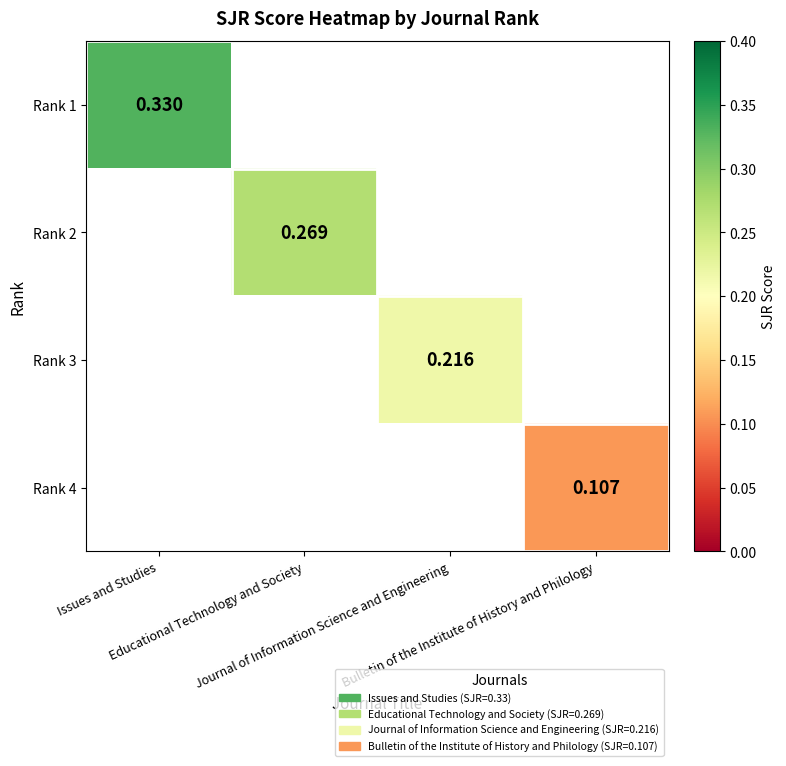

True or false: Rank 2 has a value of 0.3 at Educational Technology and Society.

True